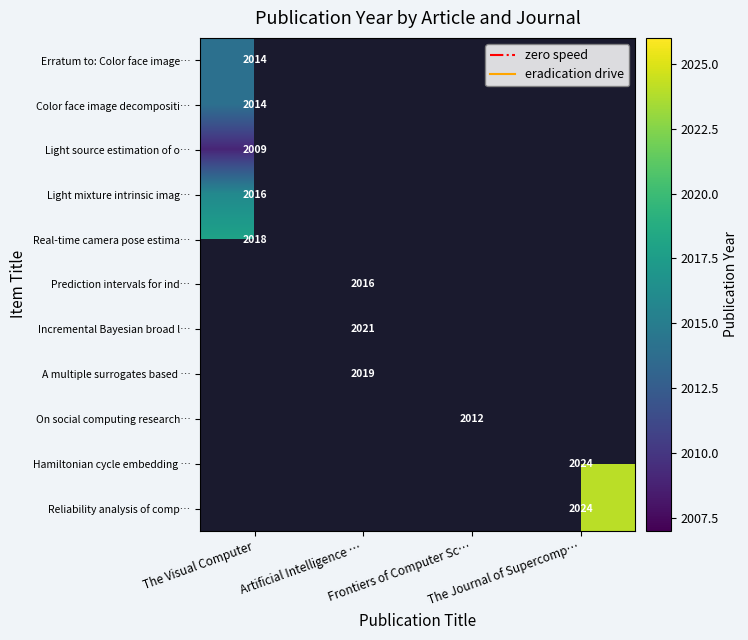

List the series in order of their overall mean, lowest first.

Erratum to: Color face image…, Color face image decompositi…, Light source estimation of o…, Light mixture intrinsic imag…, Real-time camera pose estima…, Prediction intervals for ind…, Incremental Bayesian broad l…, A multiple surrogates based …, On social computing research…, Hamiltonian cycle embedding …, Reliability analysis of comp…